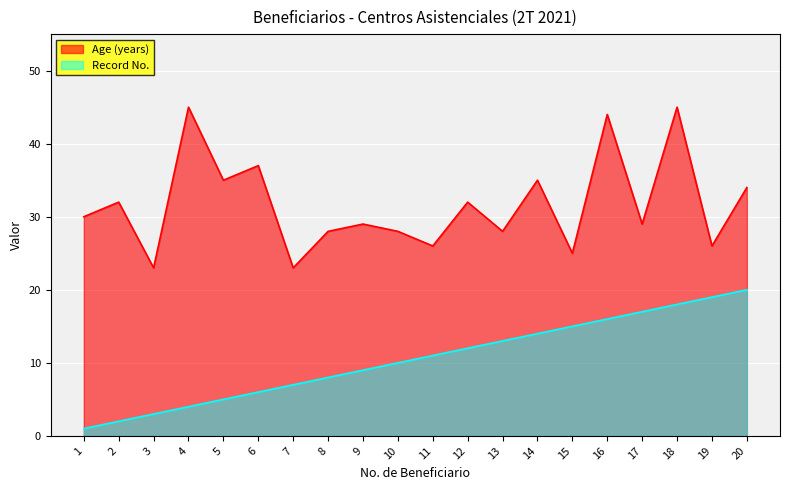

Which label corresponds to the smallest value in the chart?

1